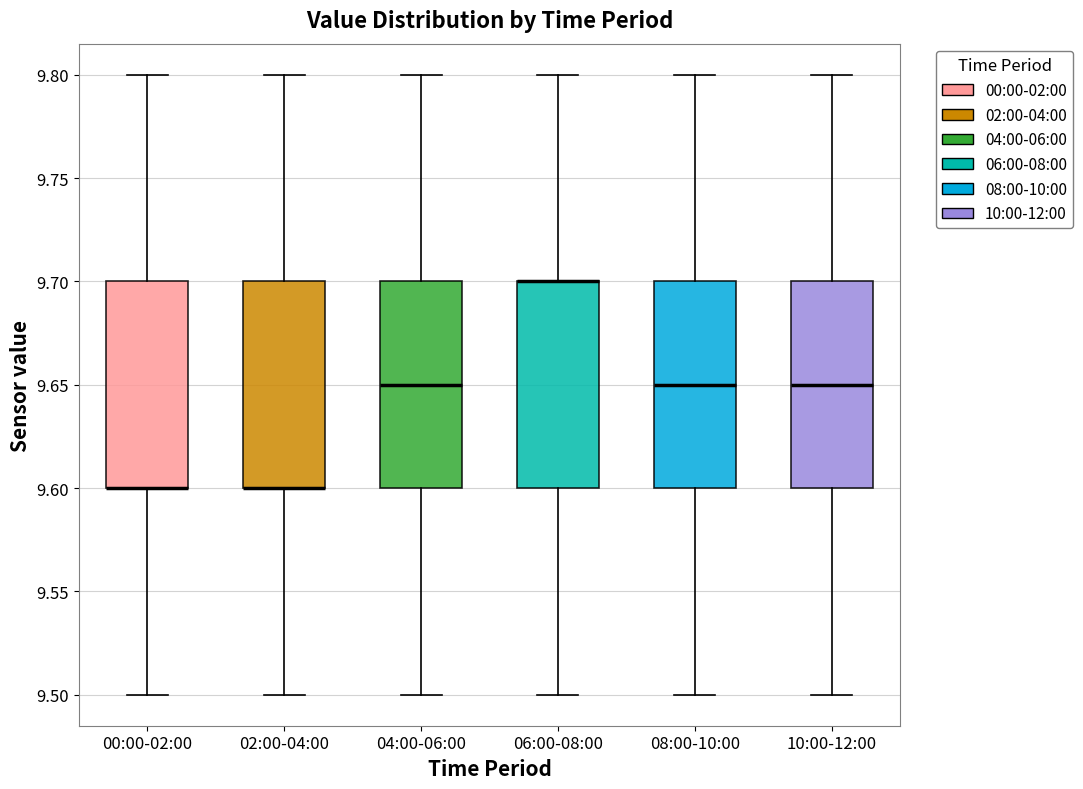

Reading left to right, transcribe this box plot: for each box, give where its median line is, the range the box spans, and where its two whiskers end, as read against the y-axis. The values are not printed on the chart, so give them approximately, as read against the axis.

00:00-02:00: median 9.60 (drawn on the box's lower edge), box 9.60 to 9.70, whiskers 9.50 to 9.80
02:00-04:00: median 9.60 (drawn on the box's lower edge), box 9.60 to 9.70, whiskers 9.50 to 9.80
04:00-06:00: median 9.65, box 9.60 to 9.70, whiskers 9.50 to 9.80
06:00-08:00: median 9.70 (drawn on the box's upper edge), box 9.60 to 9.70, whiskers 9.50 to 9.80
08:00-10:00: median 9.65, box 9.60 to 9.70, whiskers 9.50 to 9.80
10:00-12:00: median 9.65, box 9.60 to 9.70, whiskers 9.50 to 9.80